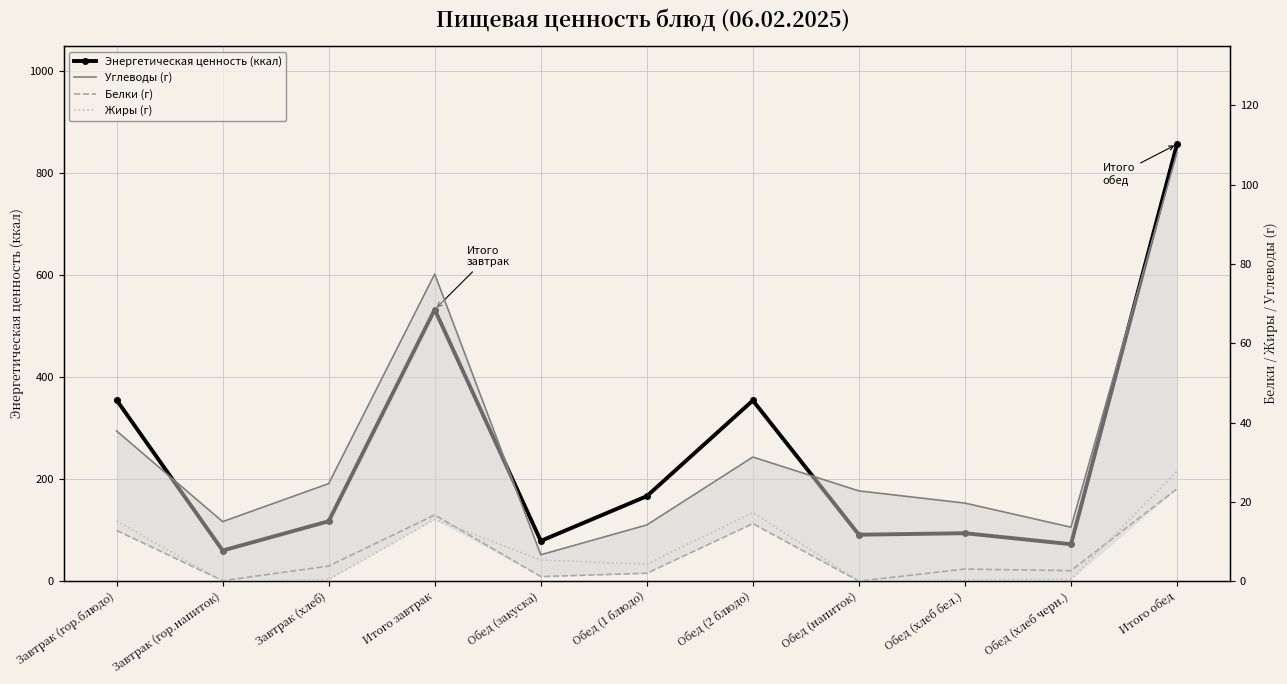

What is the sum of the Белки (г) values at Итого завтрак and Обед (хлеб черн.)?

19.3